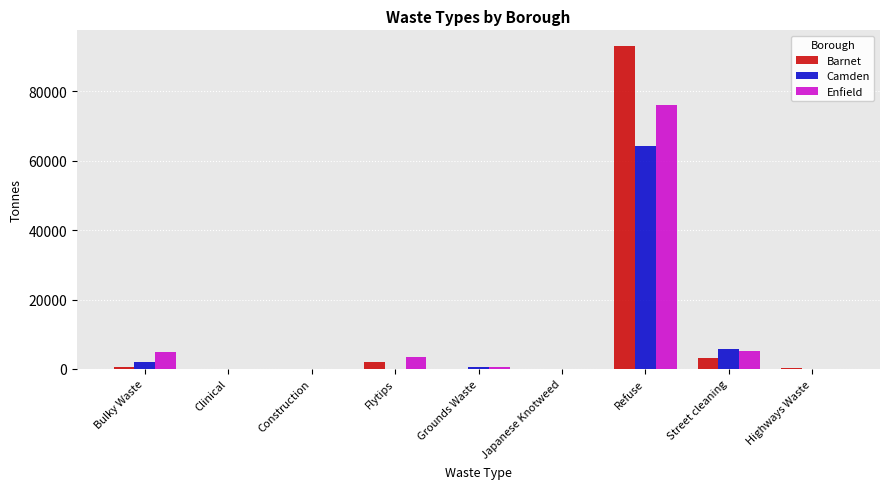

At which label is Enfield closest to 38035?

Street cleaning